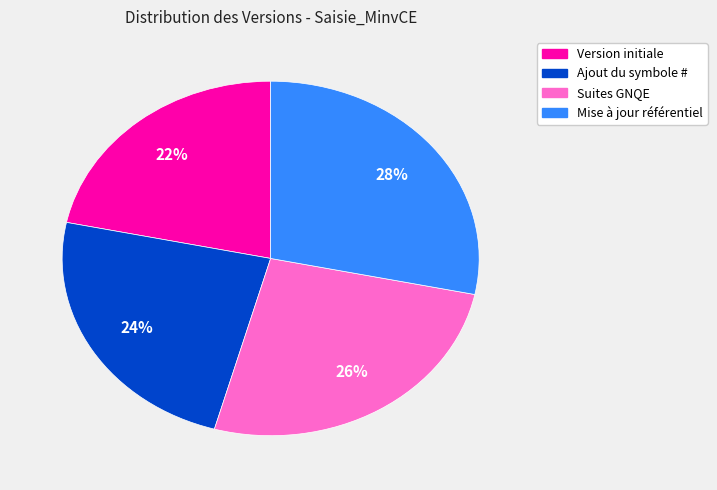

To the nearest percent, what is the combined percentage of Ajout du symbole # and Suites GNQE?

50%